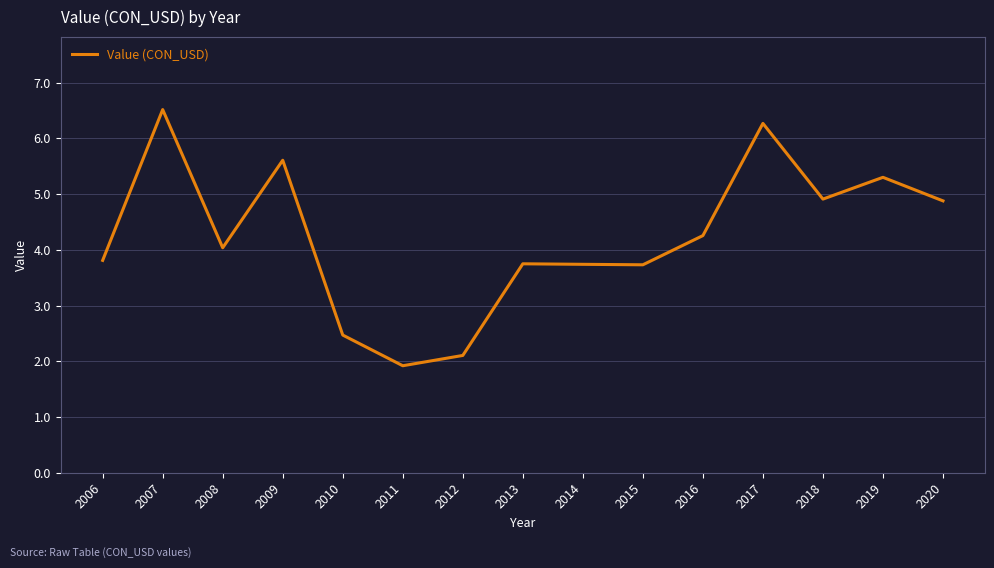

At which category does the data reach its first local peak?

2007